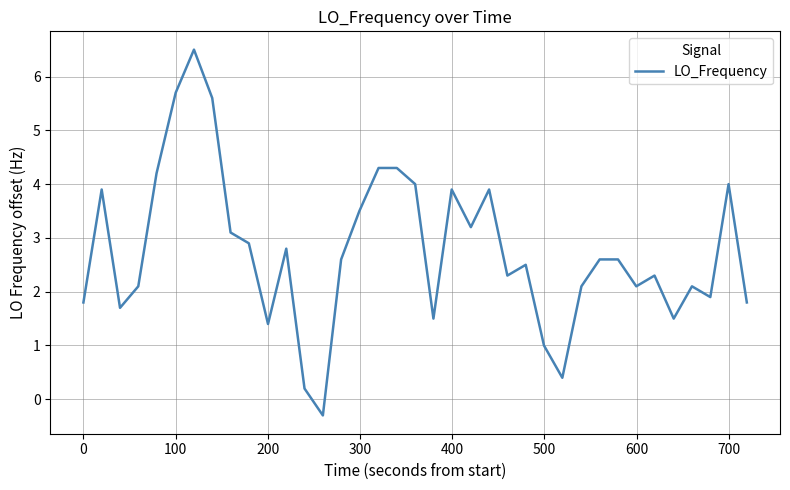

What is the difference between the maximum and minimum values?

6.8